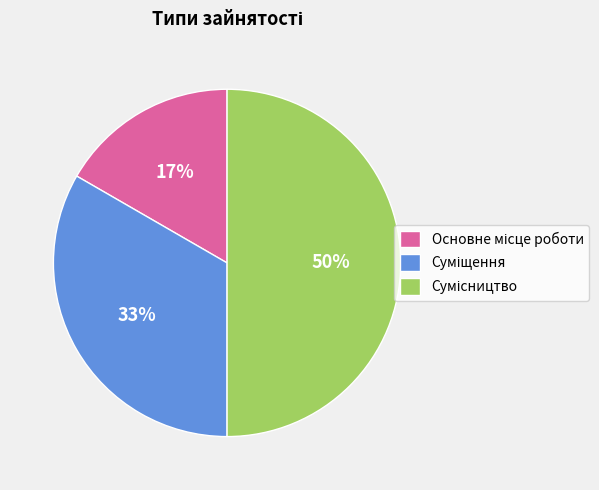

To the nearest percent, what is the average slice percentage?

33%